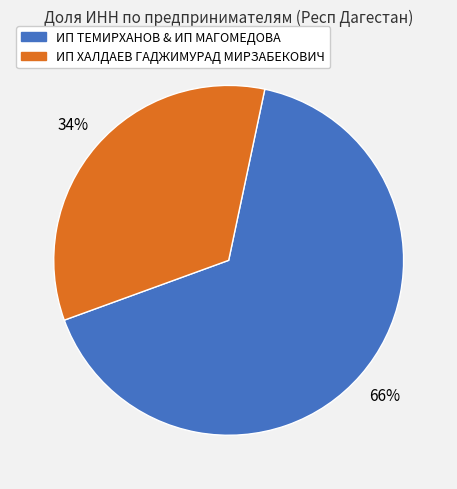

To the nearest percent, what is the average slice percentage?

50%